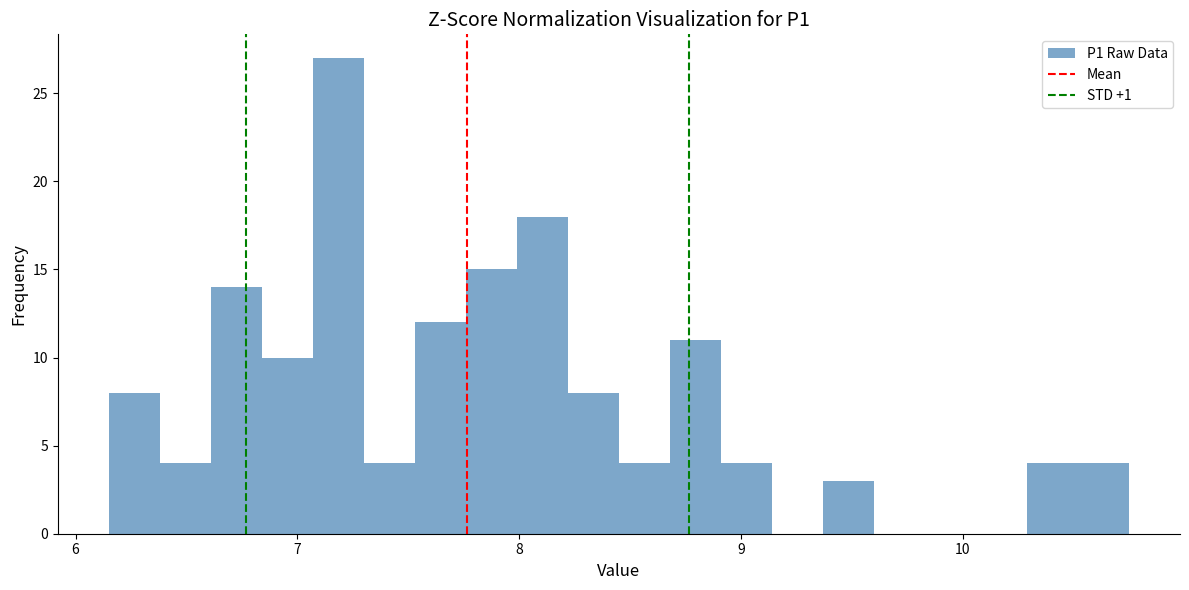

Around what value on the x-axis is the tallest bar? Give the approximate position of its centre, as read against the axis.

7.2